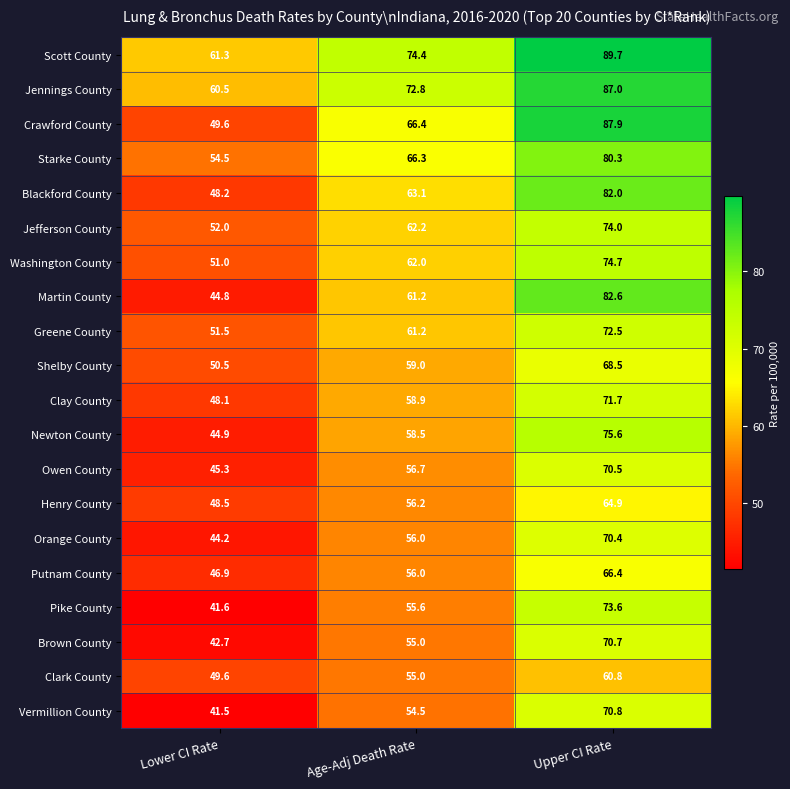

Read the Pike County value at Upper CI Rate.

73.6